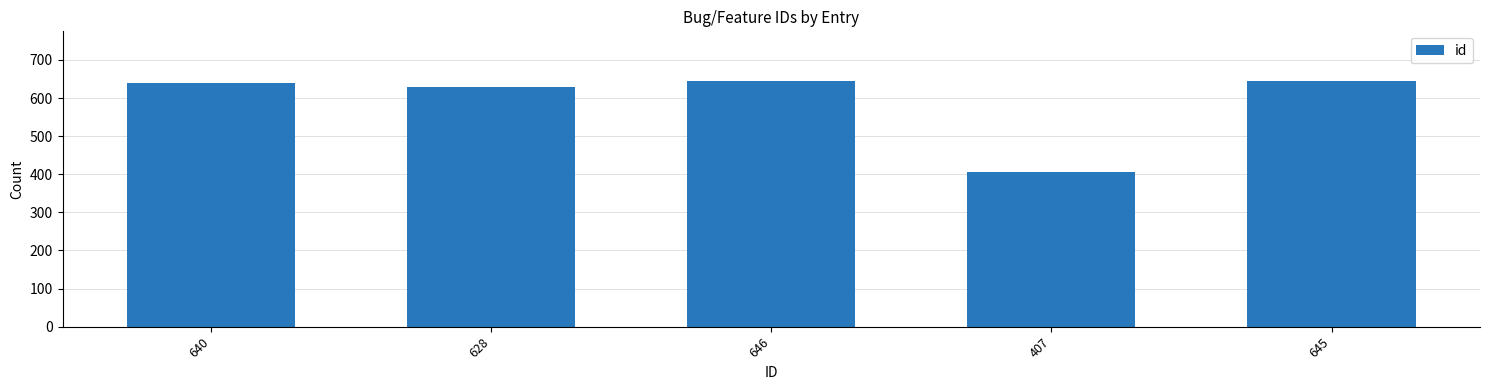

How many bars are there in total?

5